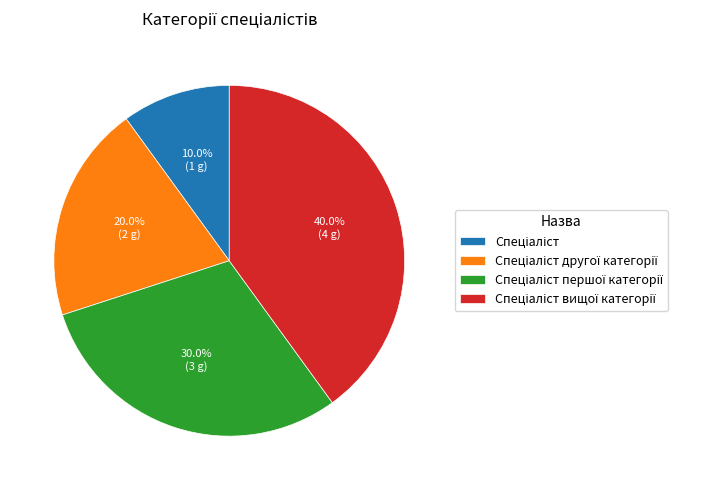

Does any single category account for the majority?

No